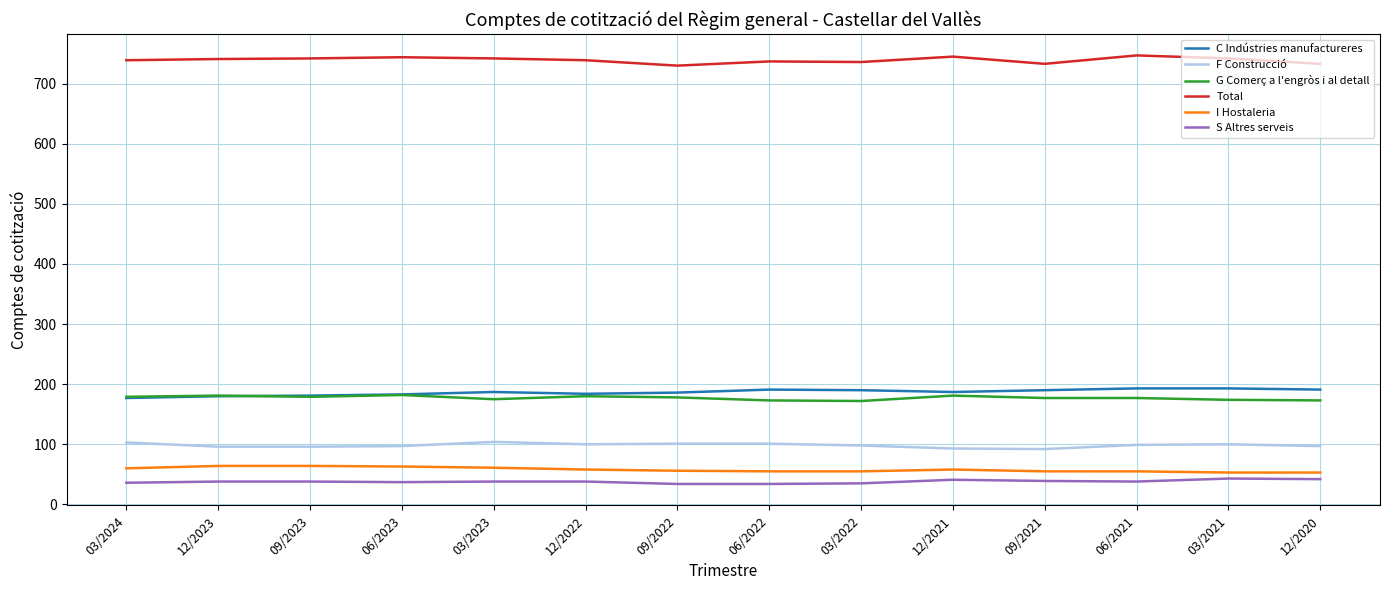

The value of Total at 12/2022 is 1135. True or false?

False